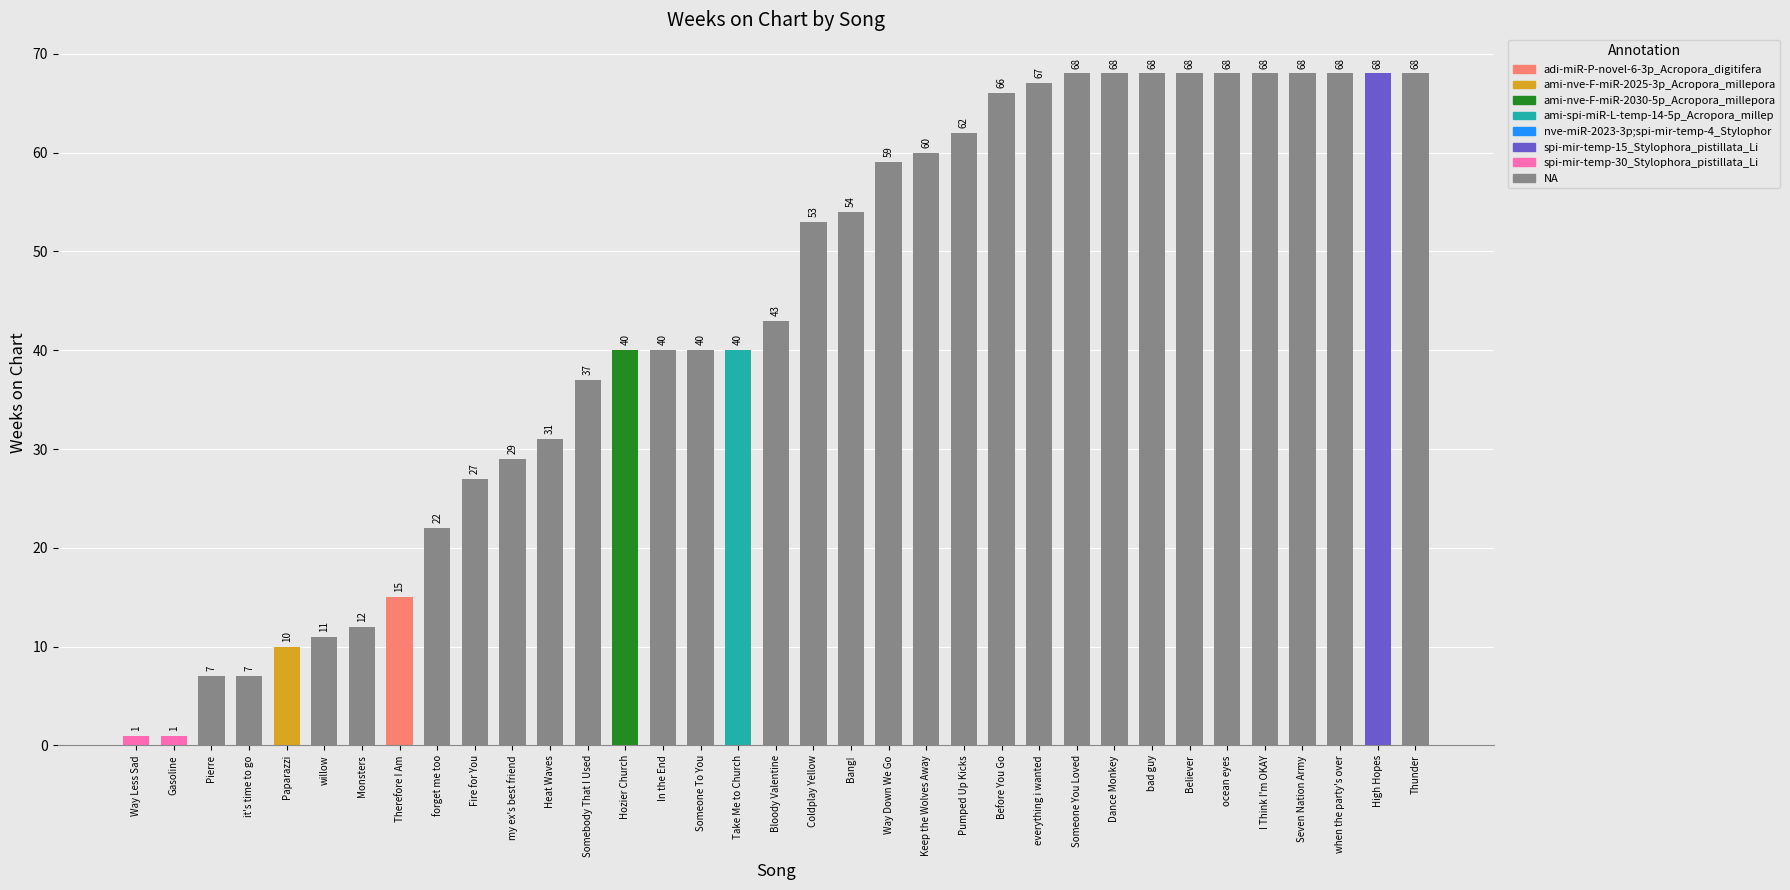

What is the value of the 20th bar from the left?

54